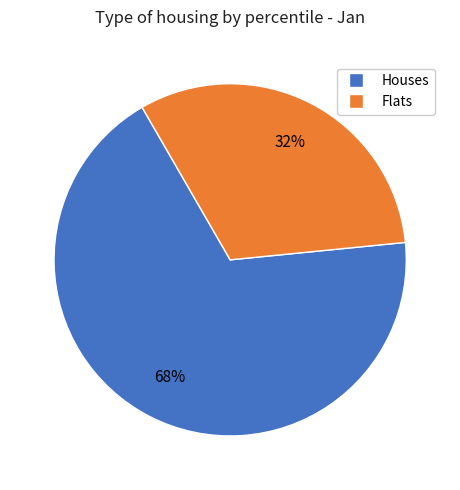

Does any single category account for the majority?

Yes